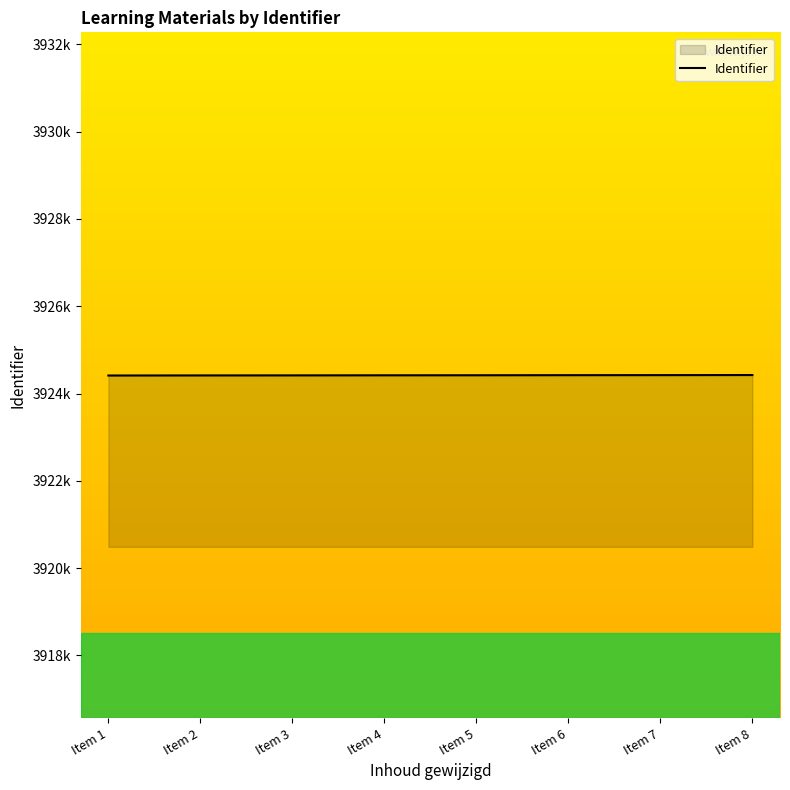

True or false: there are more than 1 points higher than both neighbors.

False